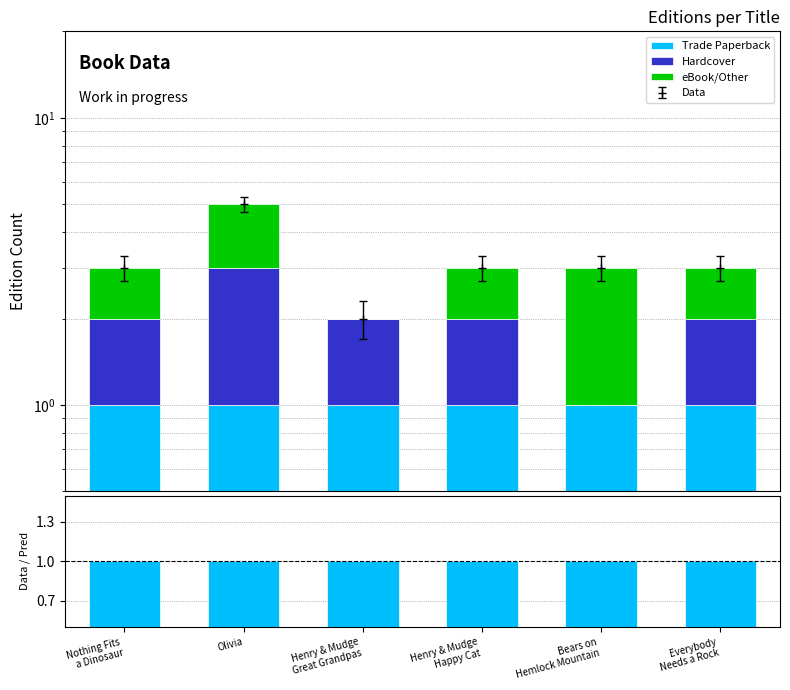

What position from the left is Henry & Mudge
Happy Cat?

4